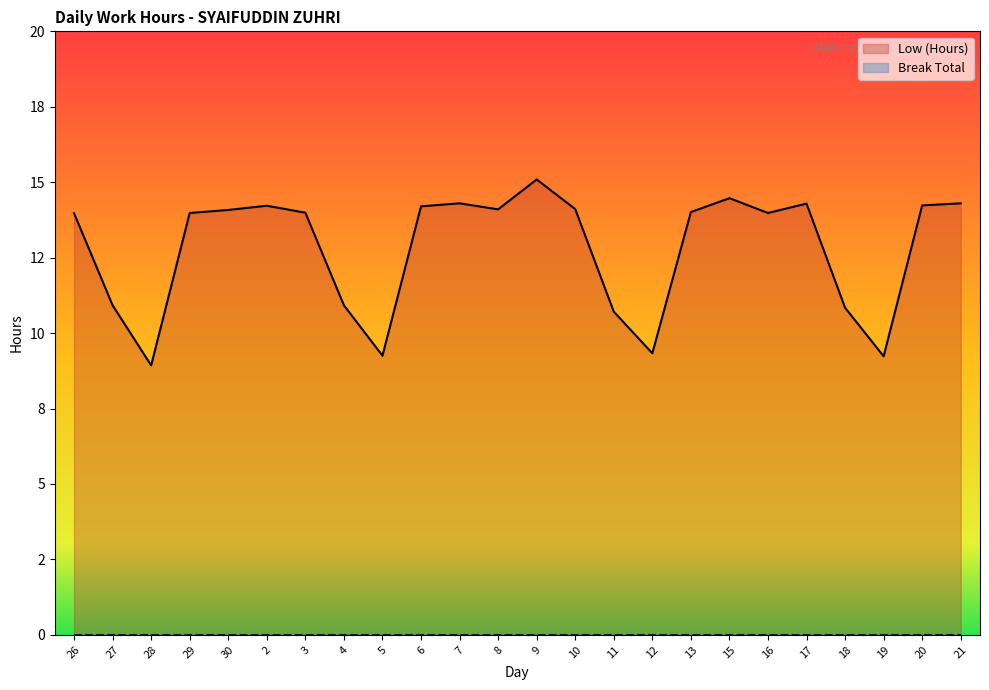

Is it true that Break Total equals 0.0 at 12?

True